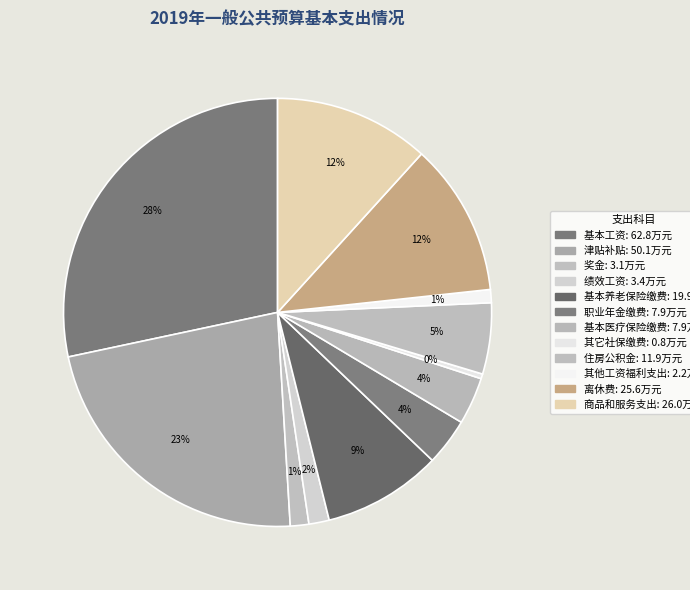

What percentage is the 离休费 slice, to the nearest percent?

12%